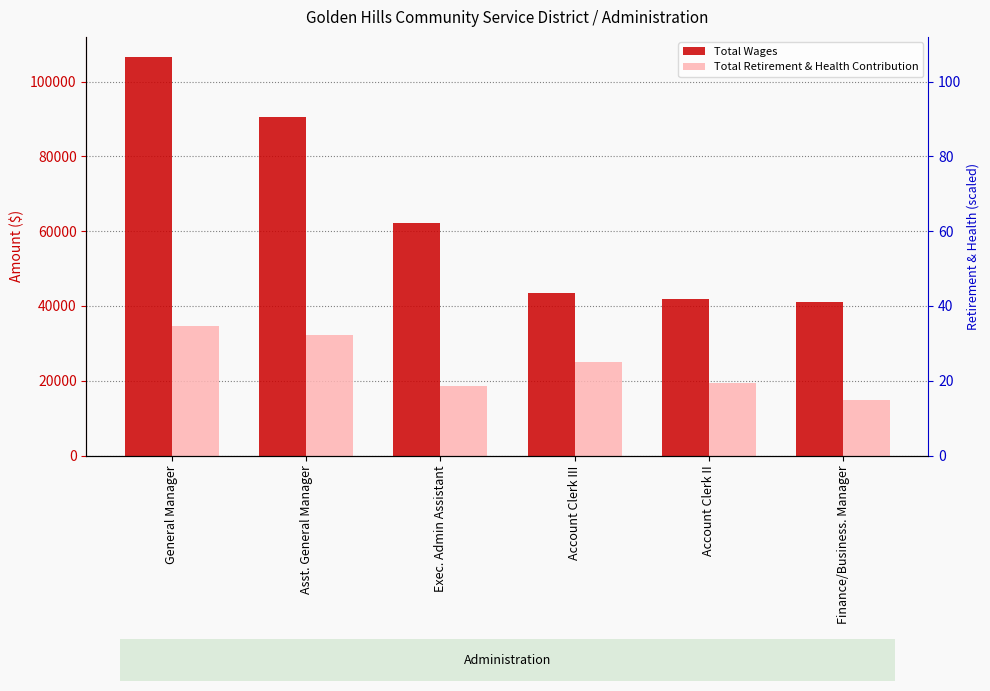

What is the difference between the second highest and minimum values in the Total Wages series?

49622